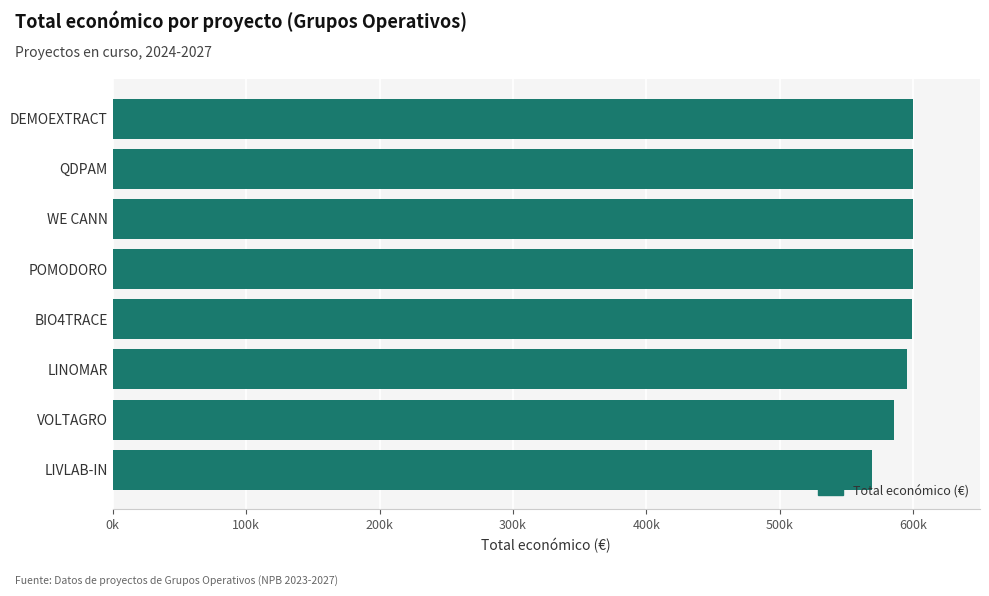

Does the chart contain any negative values?

No